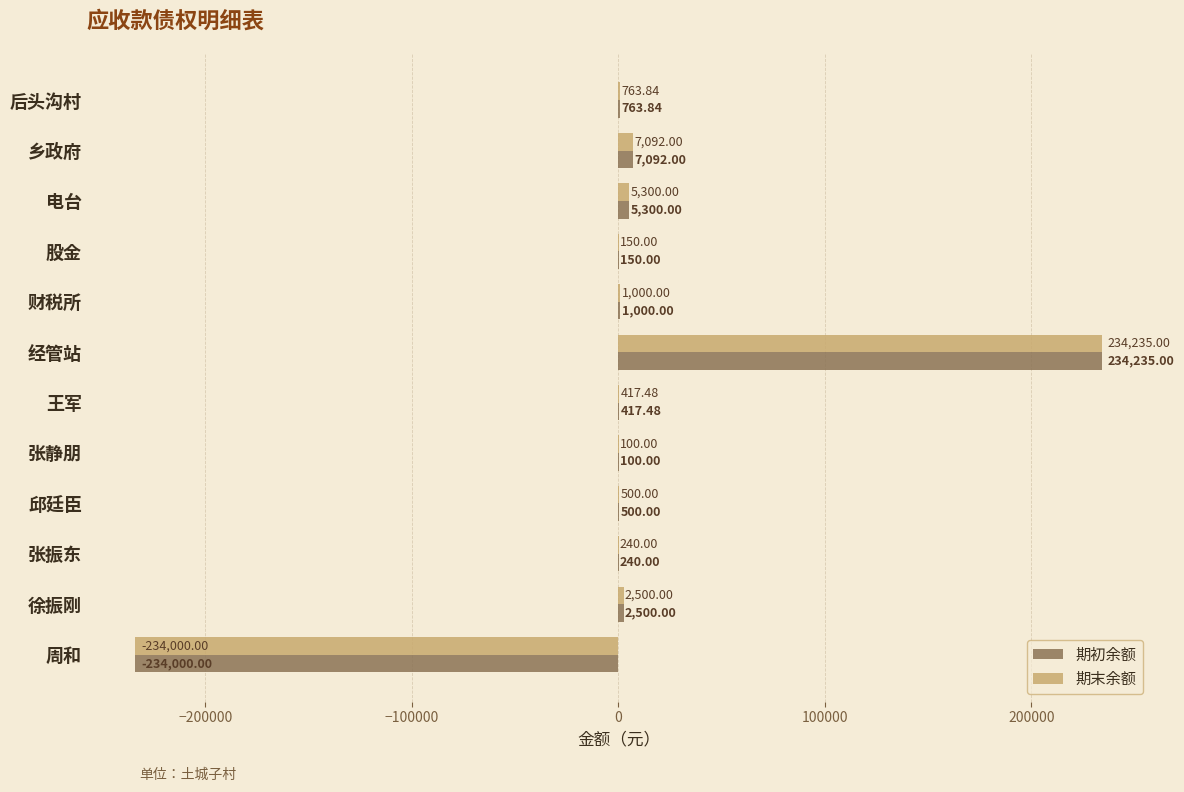

Which label corresponds to the largest value in the chart?

经管站